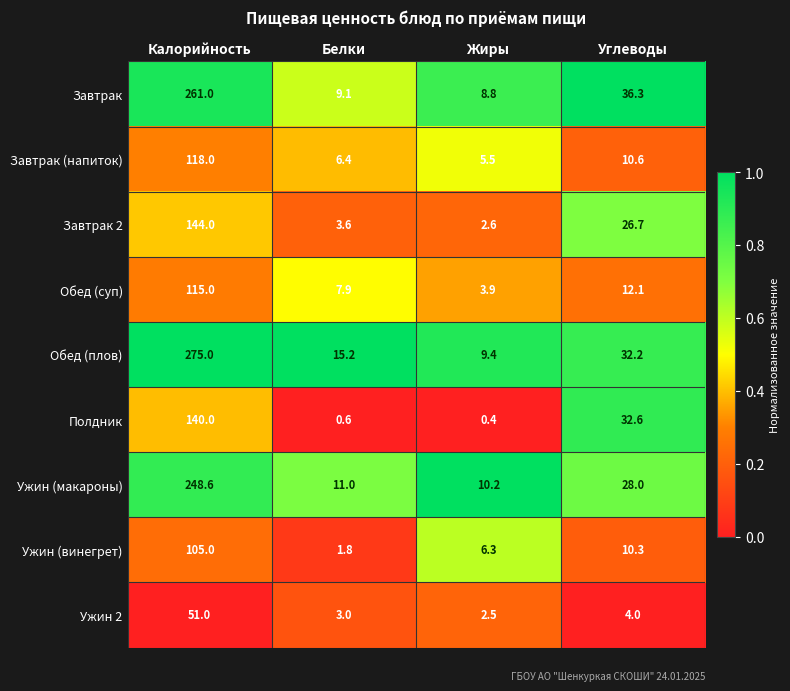

Which series has the largest range (max minus min)?

Обед (плов)